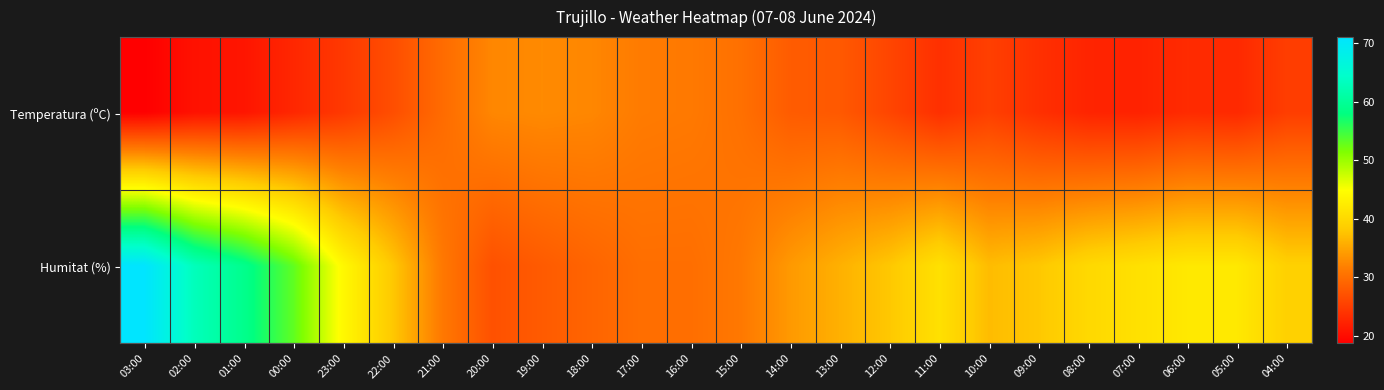

Which has a higher value, 01:00 or 08:00?

08:00